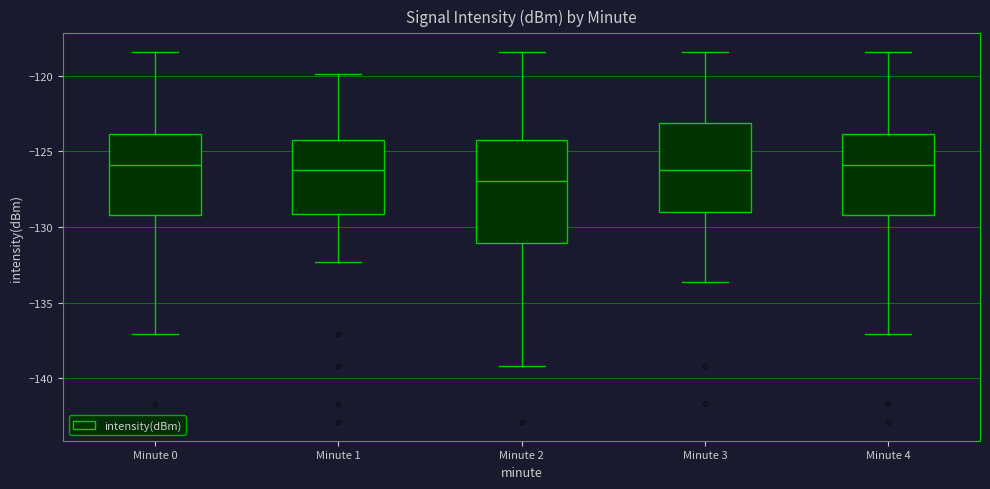

Where does the upper whisker of the box for Minute 4 end on the y-axis? The values are not printed on the chart, so give them approximately, as read against the axis.

-118.5